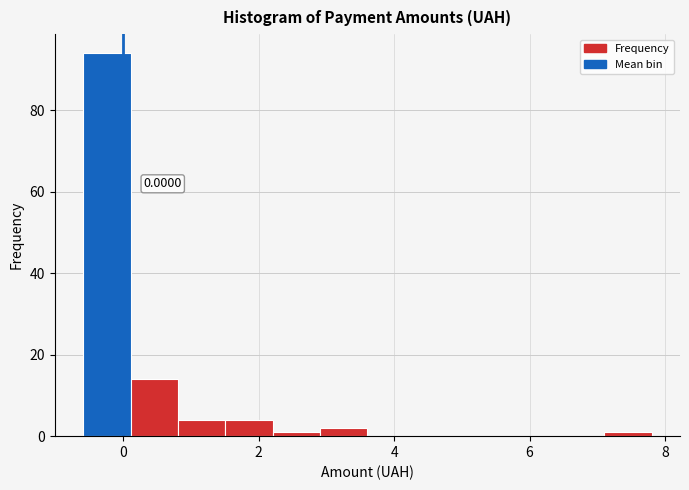

Around what value on the x-axis is the tallest bar? Give the approximate position of its centre, as read against the axis.

-0.2